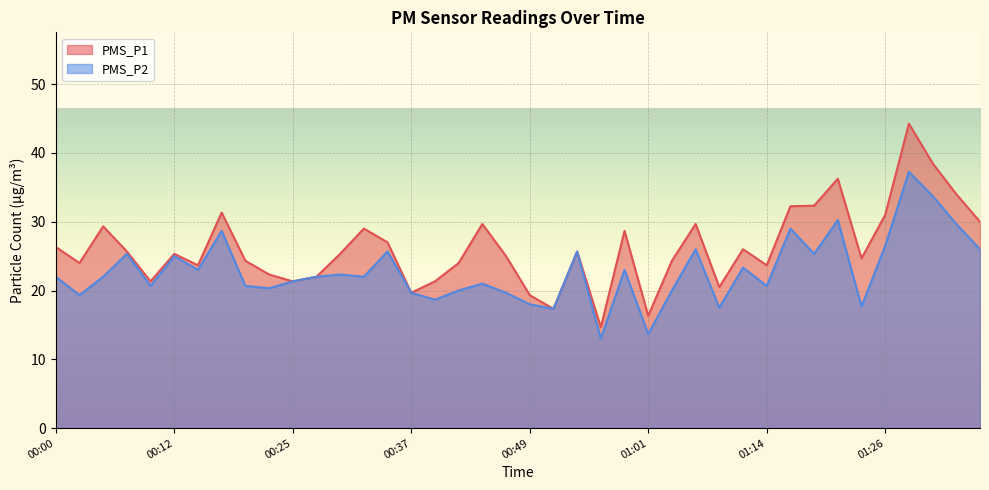

Which series has the widest spread of values?

PMS_P1